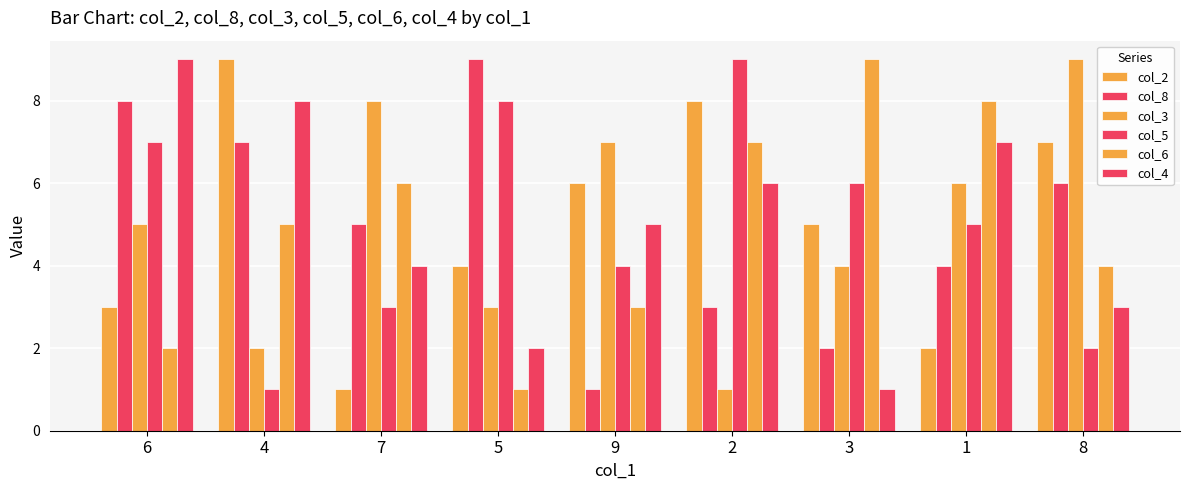

What is the total value across all series at 9?

26